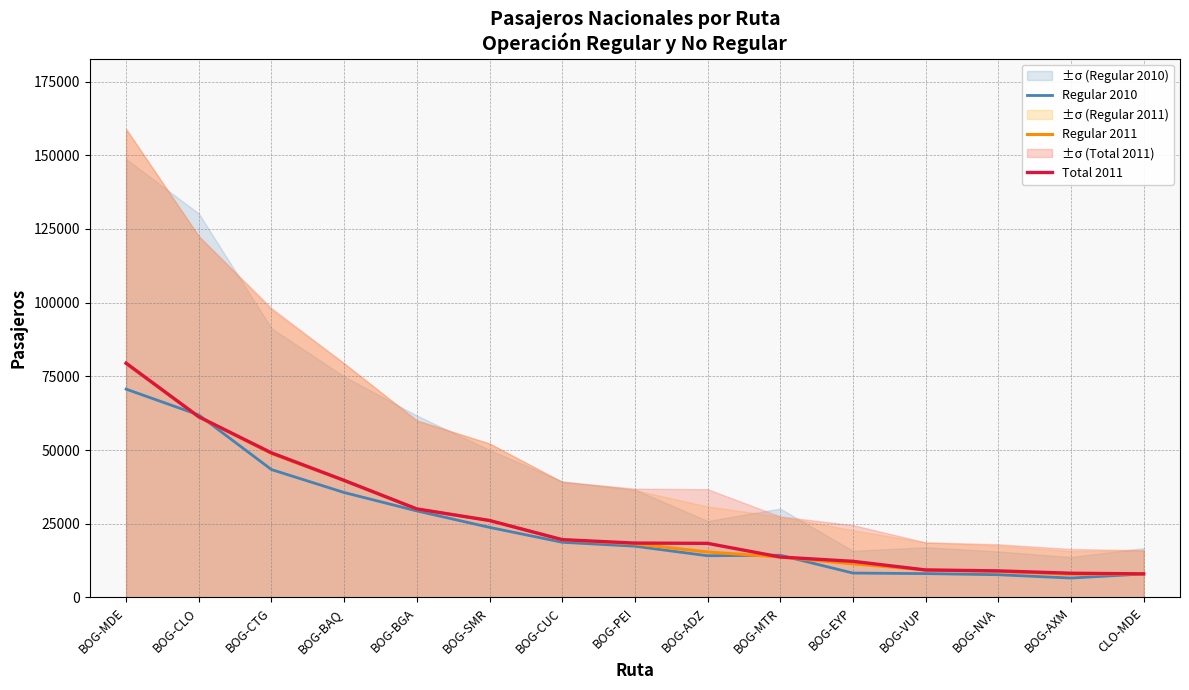

Between BOG-MDE and BOG-BGA, which series saw the biggest shift?

Total 2011